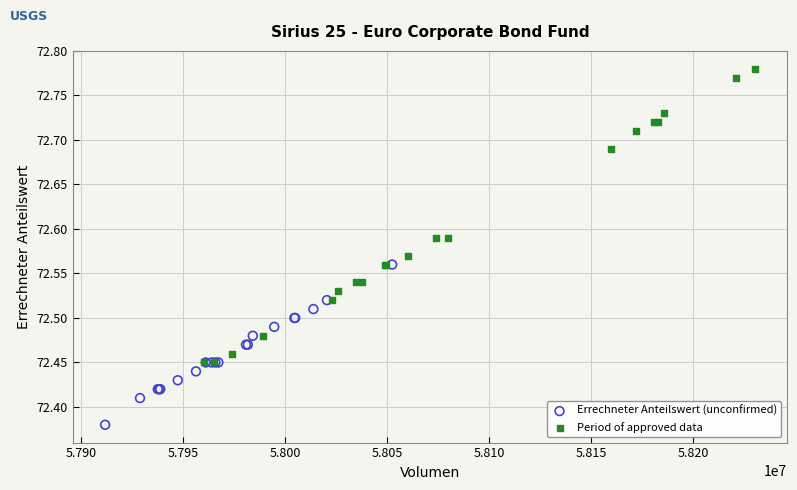

What are all the series names shown in the legend?

Errechneter Anteilswert (unconfirmed), Period of approved data